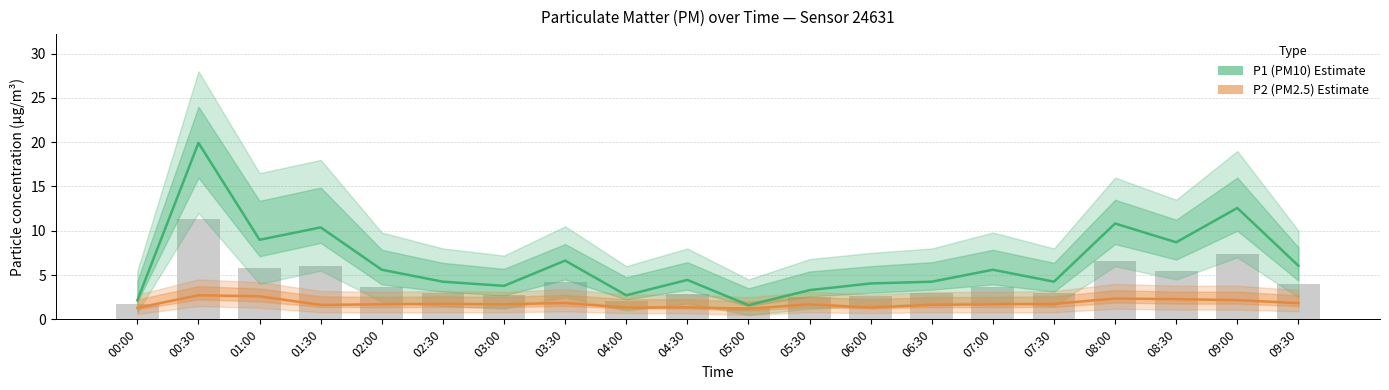

Reading right to left, list all the values displayed in this chart.

P1 (PM10): 6.0	12.6	8.7	10.8	4.2	5.6	4.2	4.0	3.3	1.6	4.5	2.7	6.6	3.8	4.2	5.6	10.4	9.0	19.9	2.1
P2 (PM2.5): 1.8	2.2	2.3	2.4	1.8	1.7	1.6	1.3	1.7	1.2	1.4	1.3	1.9	1.7	1.8	1.7	1.6	2.6	2.7	1.3